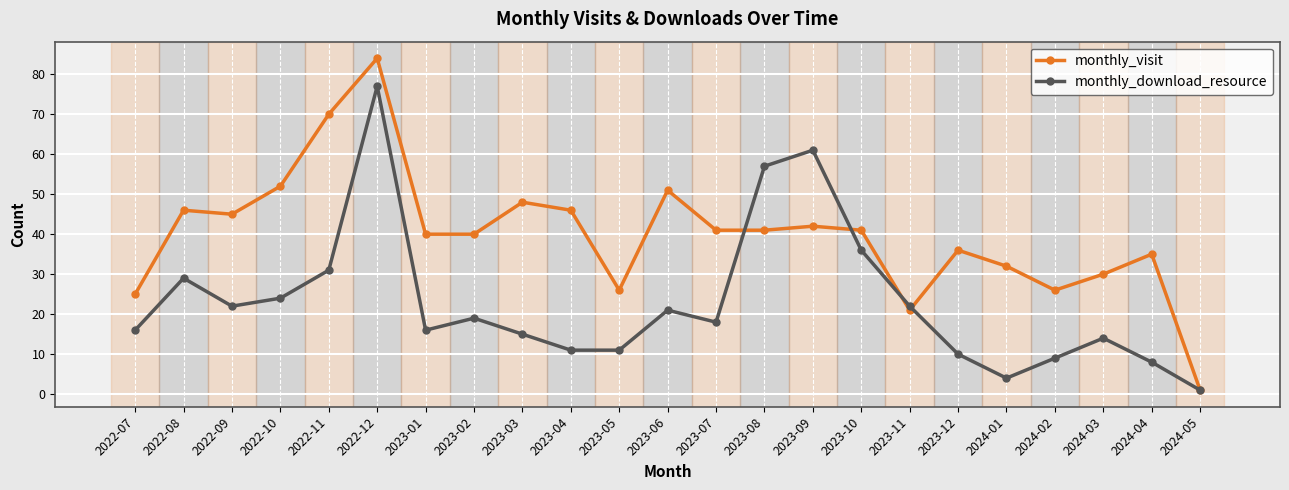

Count the number of data series in this chart.

2